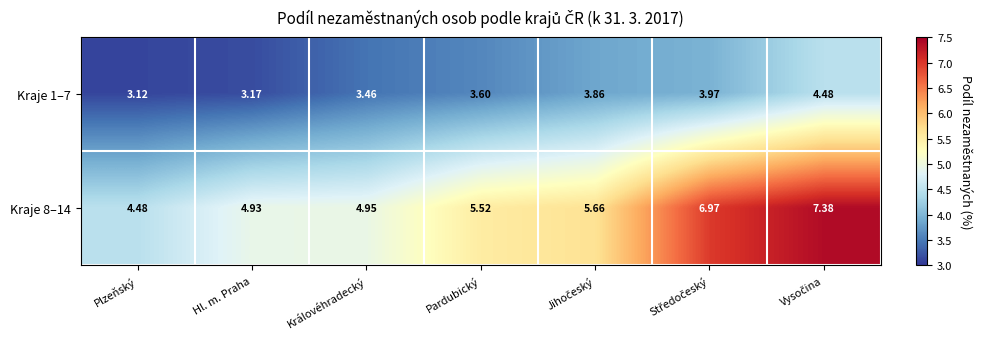

What is the total value across all series at Plzeňský?

7.6